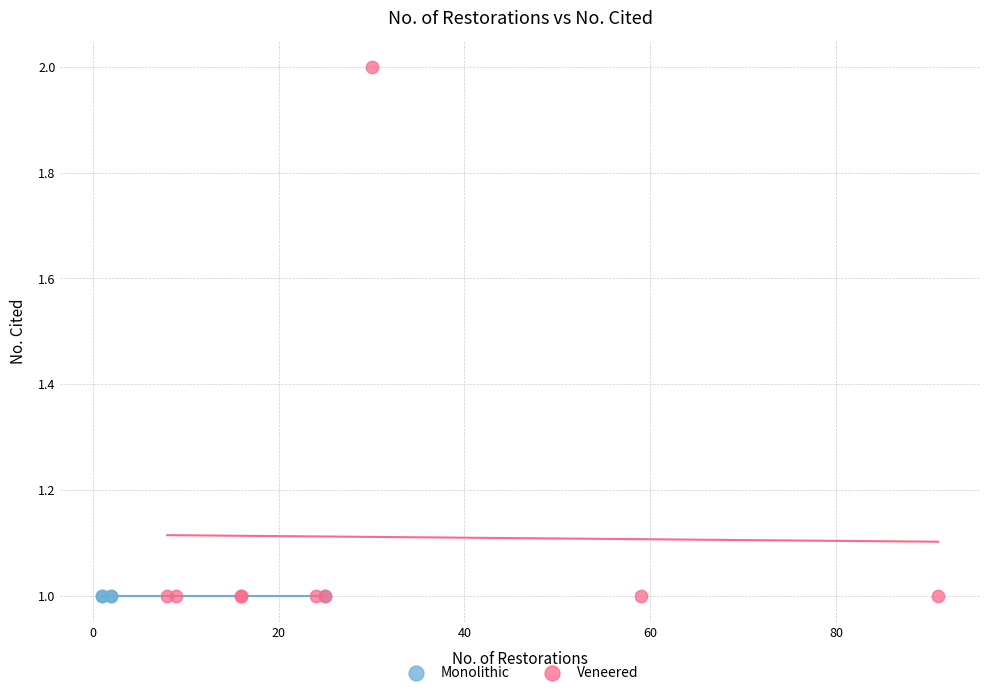

Which series reaches the maximum Y coordinate?

Veneered